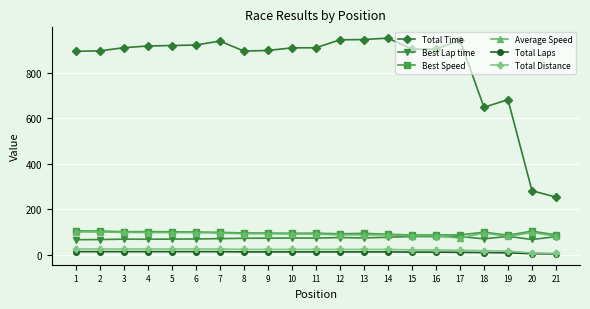

The value of Best Speed at 14 is 134.4. True or false?

False